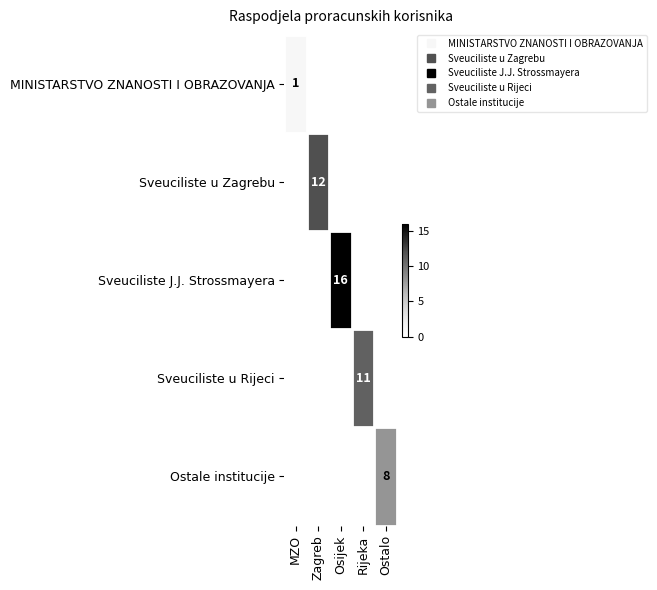

Which series has the largest total across all categories?

Sveuciliste J.J. Strossmayera